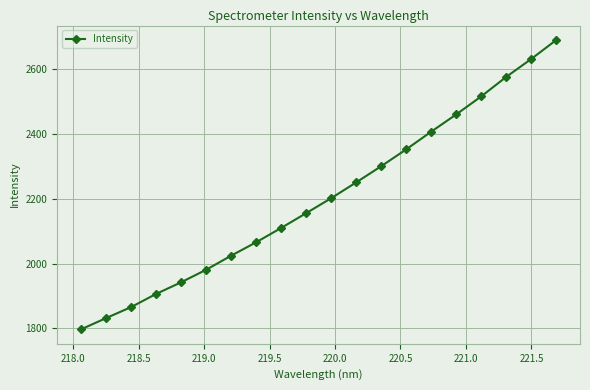

True or false: there are more than 2 points higher than both neighbors.

False